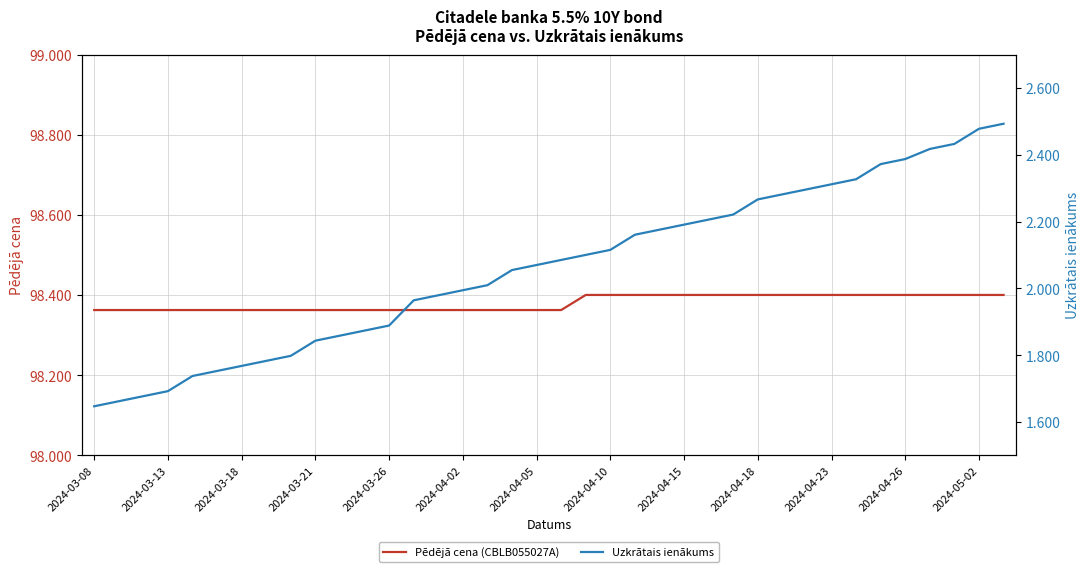

How many Pēdējā cena (CBLB055027A) values are between 98 and 99?

38